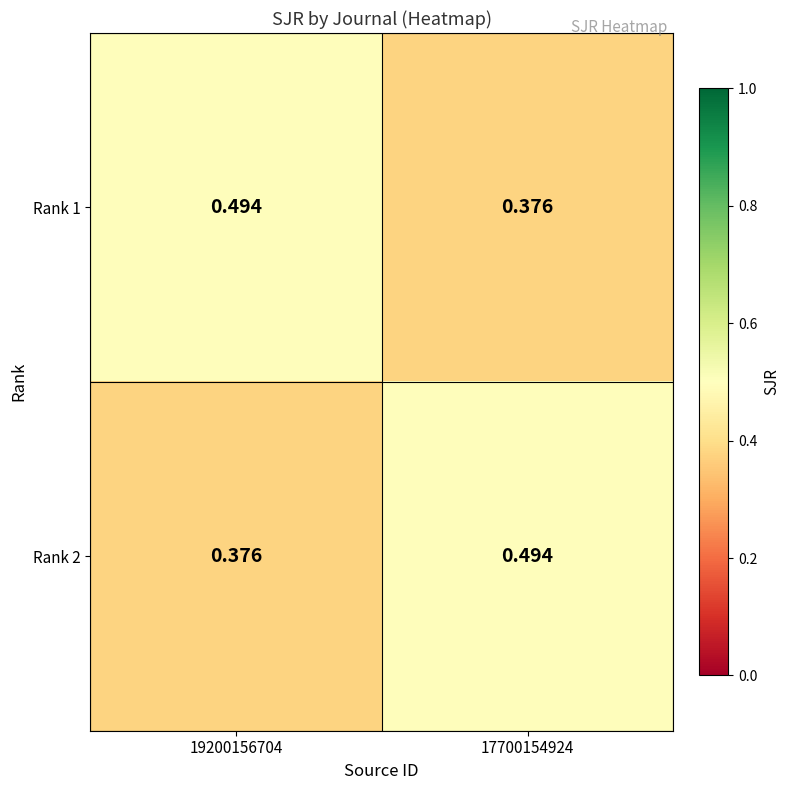

Is the value of Rank 2 at 17700154924 greater than the value of Rank 1 at 17700154924?

Yes